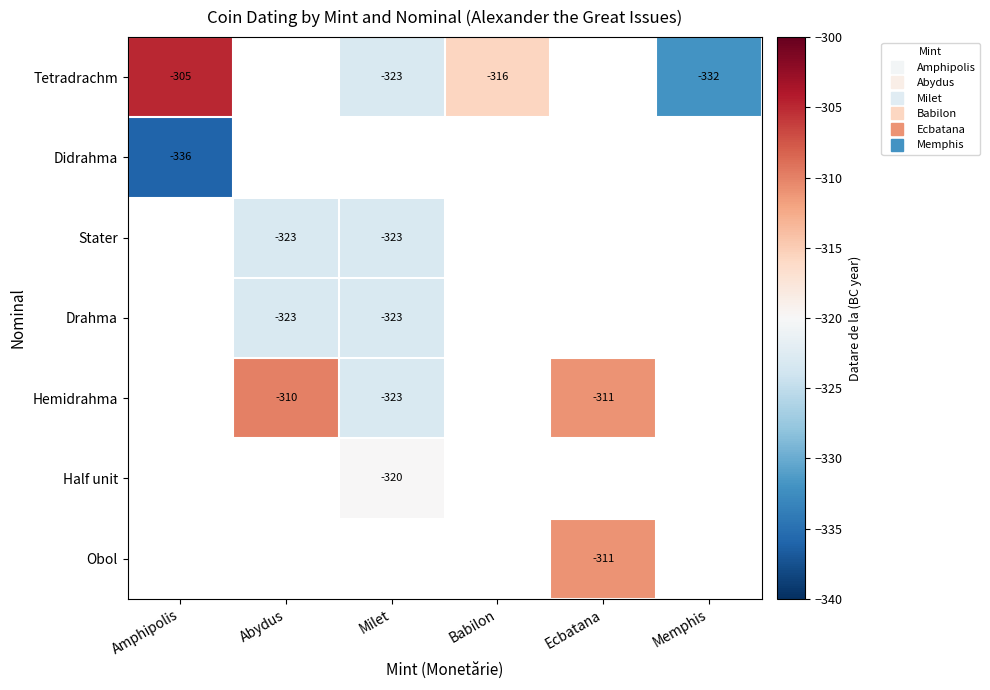

At how many categories does at least one series exceed -307?

1